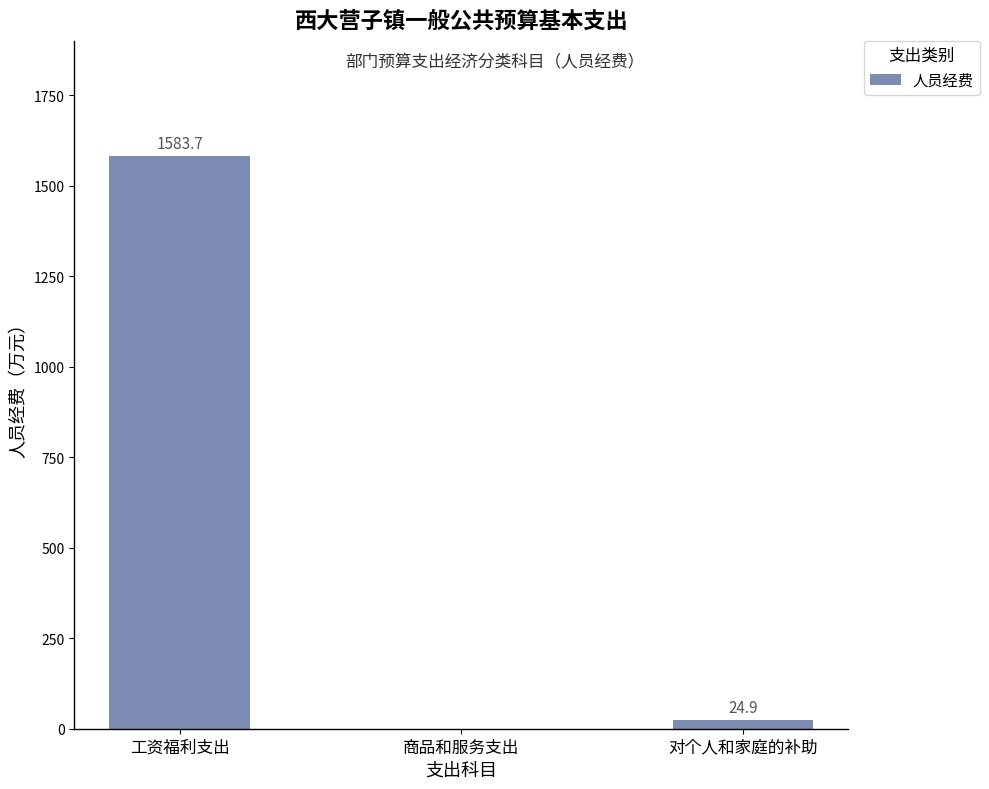

At which category does the chart reach its peak across all series?

工资福利支出